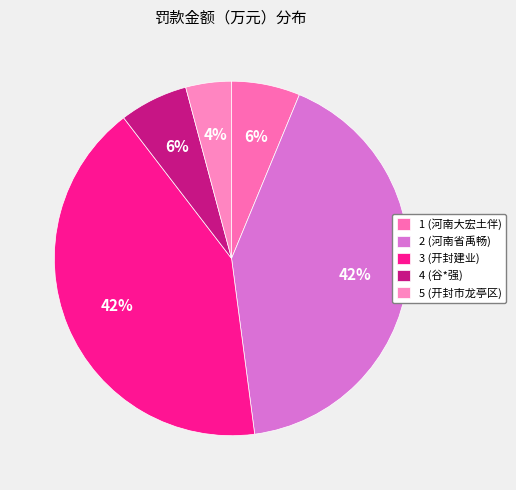

The 3 (开封建业) slice represents 42% of the pie. True or false?

True